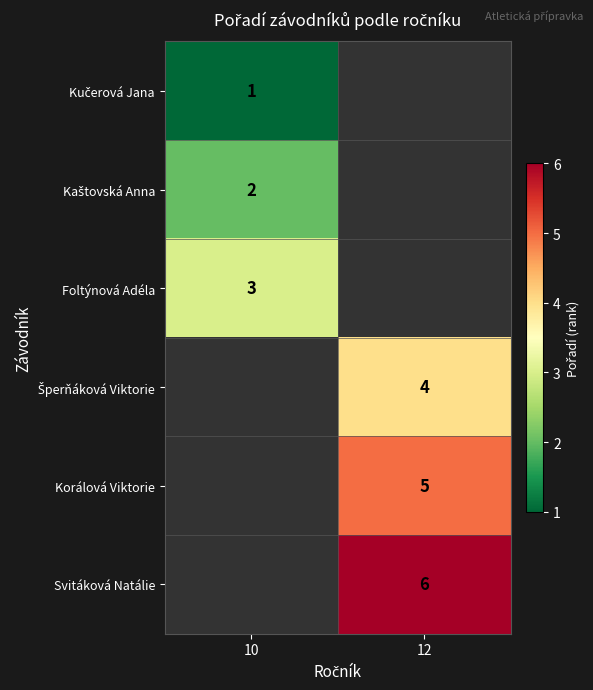

True or false: Svitáková Natálie has a value of 6 at 12.

True